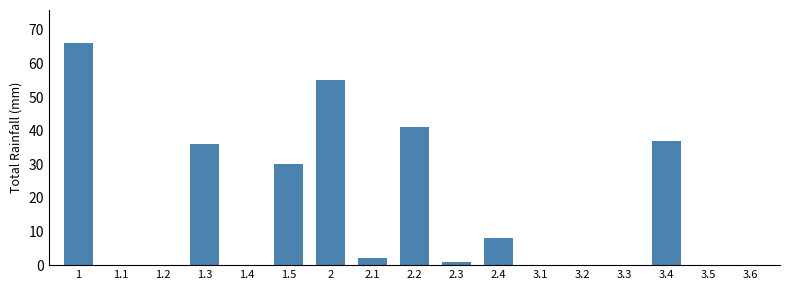

Reading left to right, list all the values displayed in this chart.

1=66	1.1=0	1.2=0	1.3=36	1.4=0	1.5=30	2=55	2.1=2	2.2=41	2.3=1	2.4=8	3.1=0	3.2=0	3.3=0	3.4=37	3.5=0	3.6=0